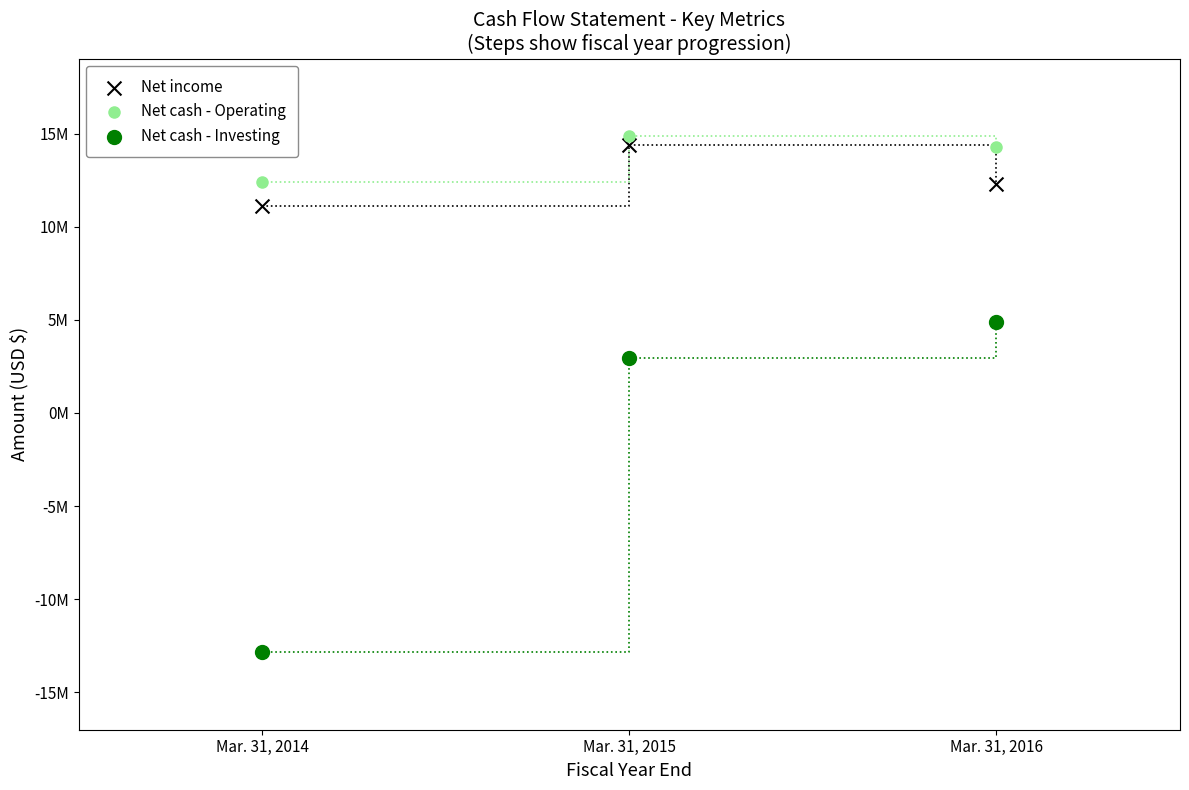

Which series has the widest spread of Y values?

Net cash - Investing